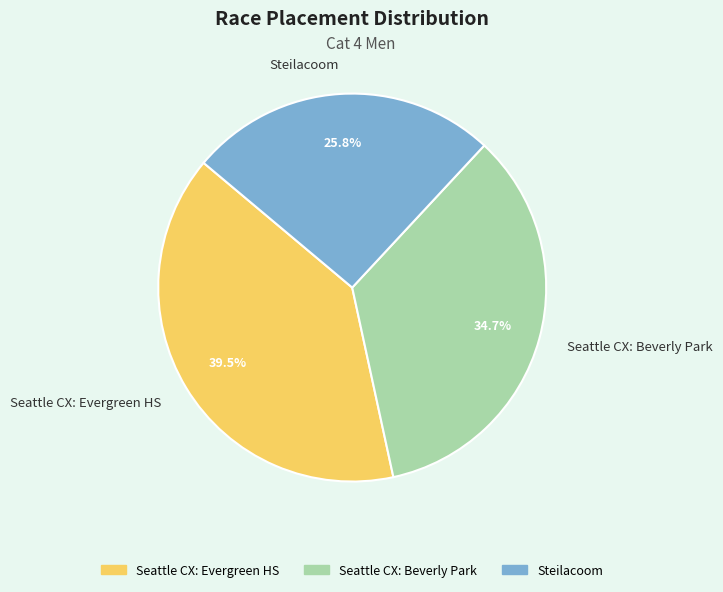

What is the smallest slice in the pie chart?

Steilacoom